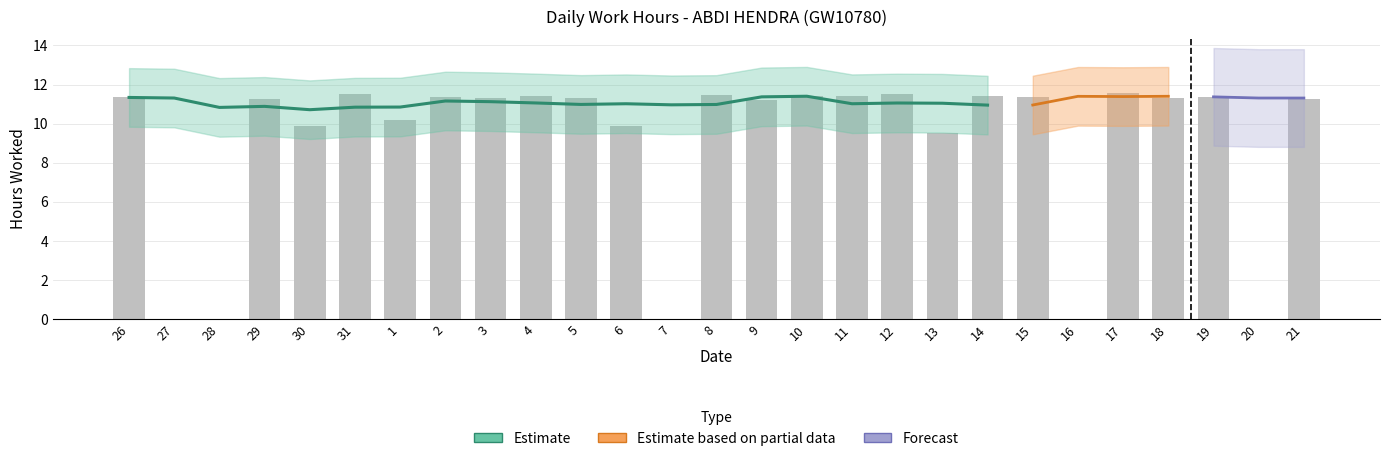

Reading right to left, transcribe all the data shown in this chart.

11.3	0.0	11.3	11.3	11.6	0.0	11.3	11.4	9.5	11.5	11.4	11.4	11.2	11.4	0.0	9.9	11.3	11.4	11.3	11.4	10.2	11.5	9.9	11.3	0.0	0.0	11.3